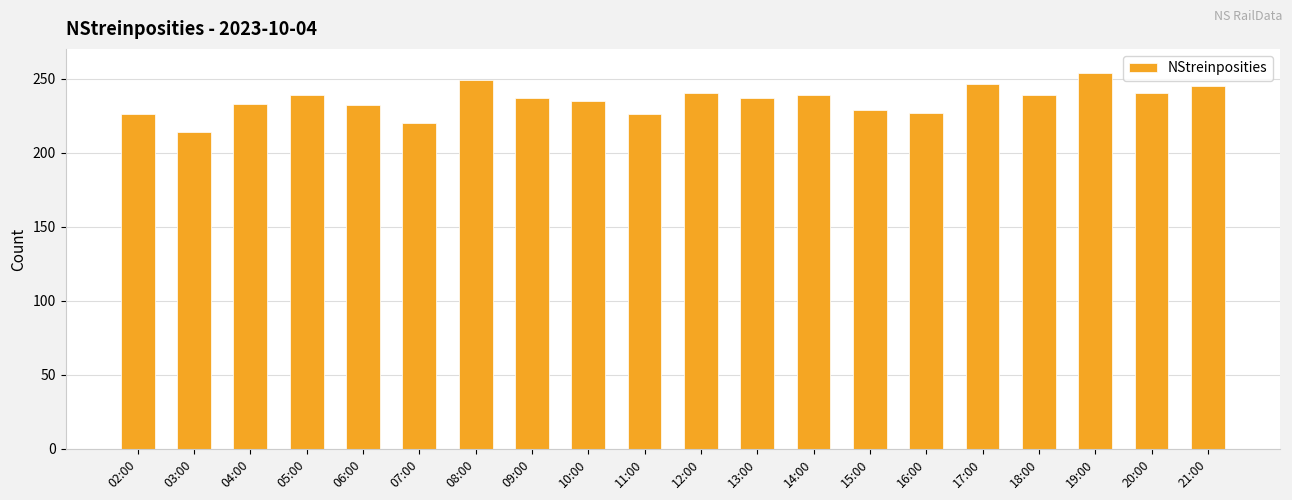

Is it true that the value at 21:00 is 245?

True